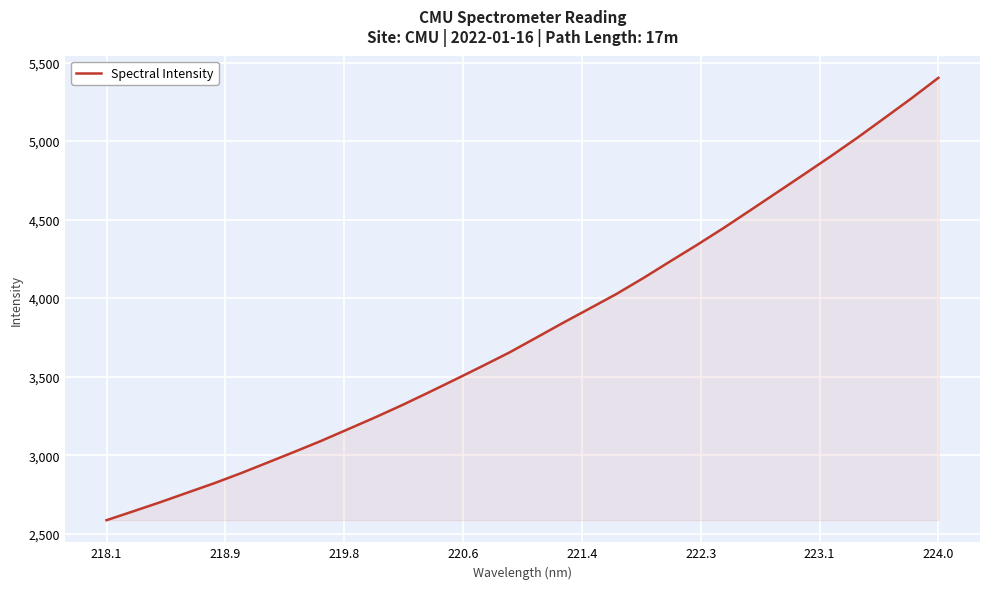

Reading left to right, what are all the values shown in this chart?

2586.2	2643.1	2700.7	2761.1	2821.0	2885.2	2953.4	3021.8	3091.8	3166.1	3240.7	3318.4	3400.0	3483.3	3567.7	3653.7	3748.0	3842.6	3934.6	4027.2	4128.3	4234.5	4339.3	4447.8	4561.2	4675.3	4789.7	4905.2	5024.1	5148.0	5272.8	5402.7